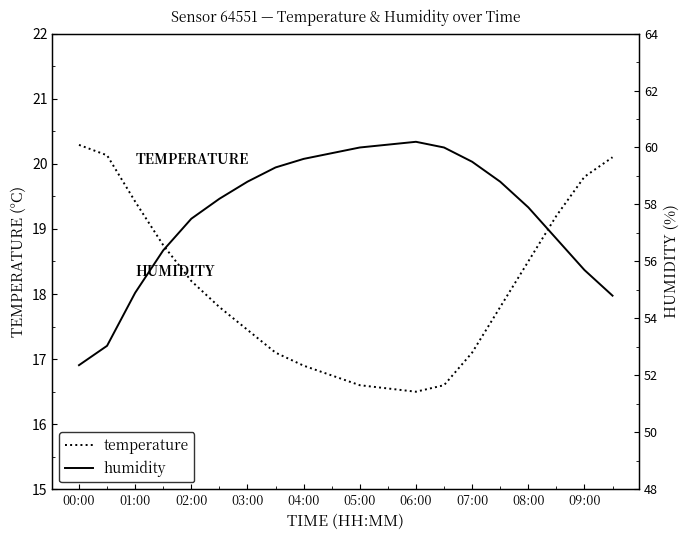

What is the highest value of the temperature series?

20.3